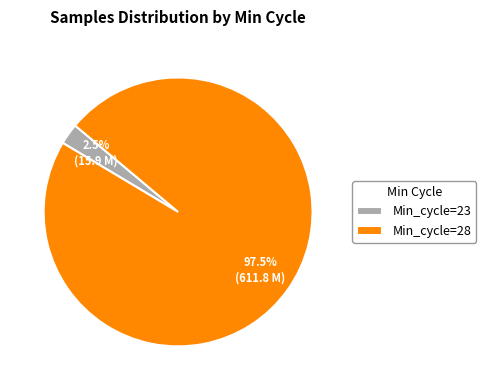

Between Min_cycle=23 and Min_cycle=28, which is larger?

Min_cycle=28